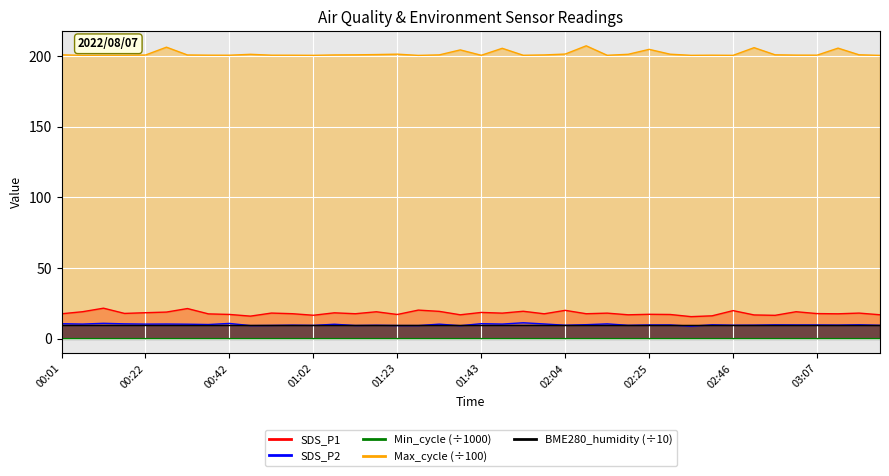

Count the number of categories in the chart.

40